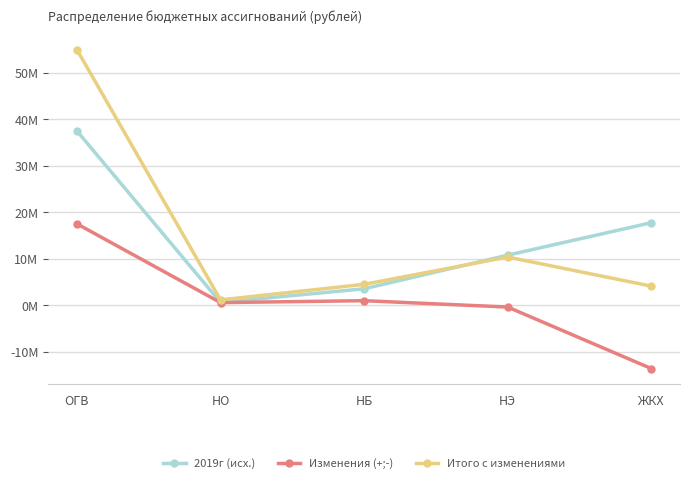

Is it true that 2019г (исх.) equals 10.8 at НЭ?

True